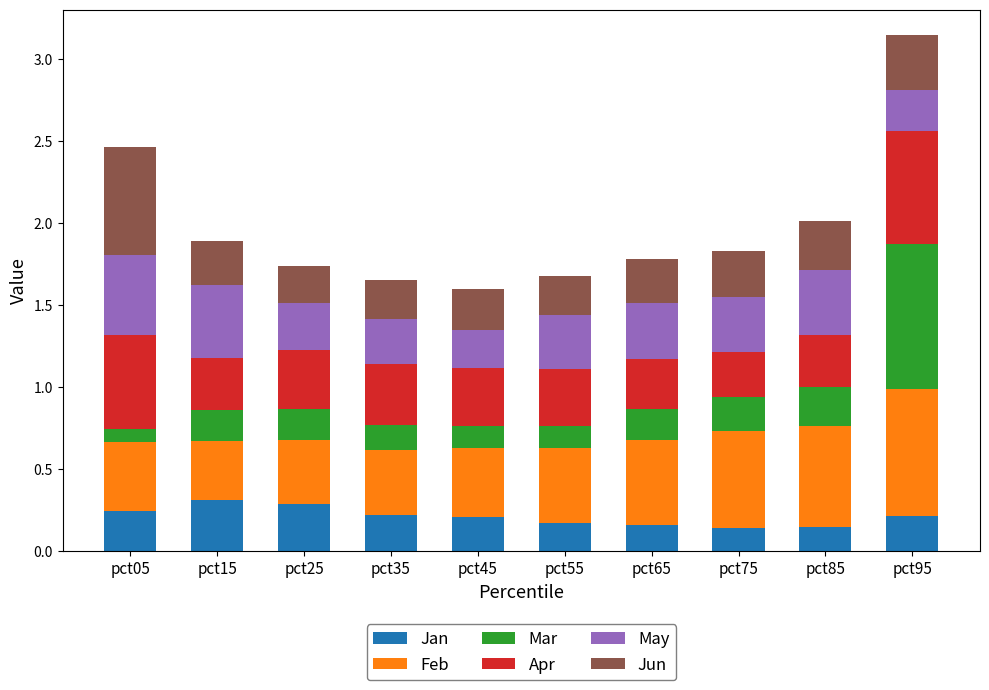

The Jan series shows 0.2 at pct45. True or false?

True